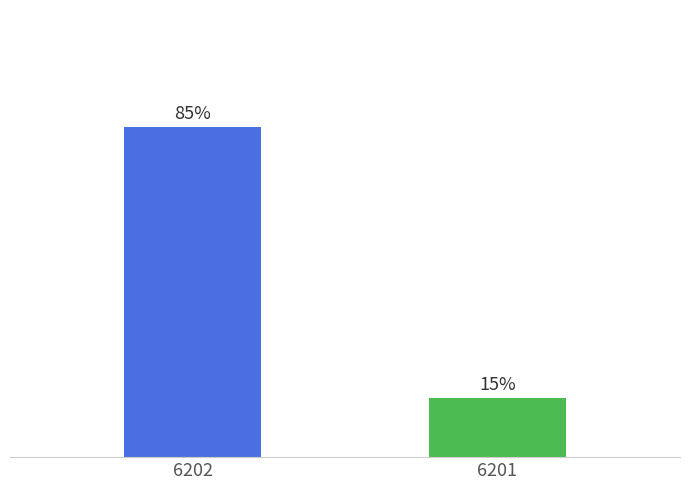

Which has a higher value, 6201 or 6202?

6202